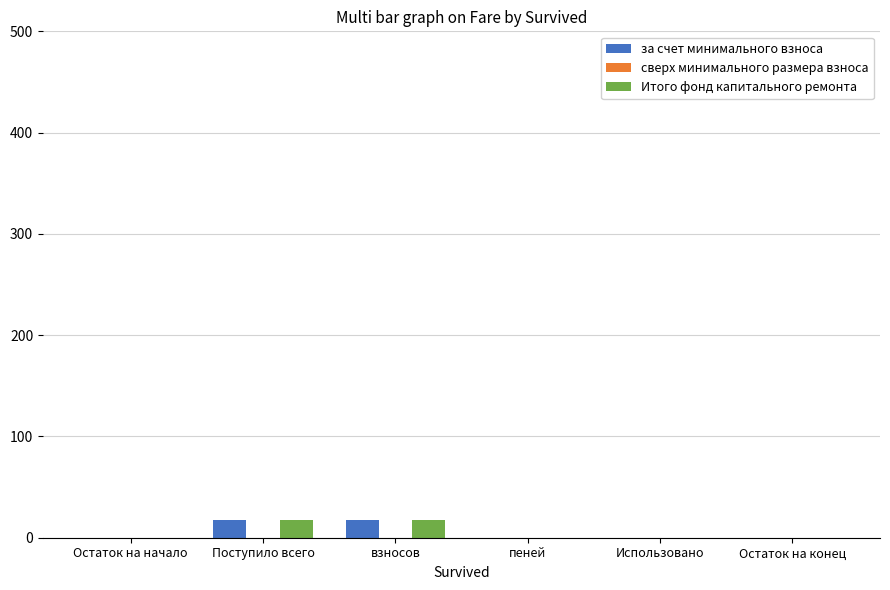

List the series in order of their peak value, highest first.

за счет минимального взноса, Итого фонд капитального ремонта, сверх минимального размера взноса